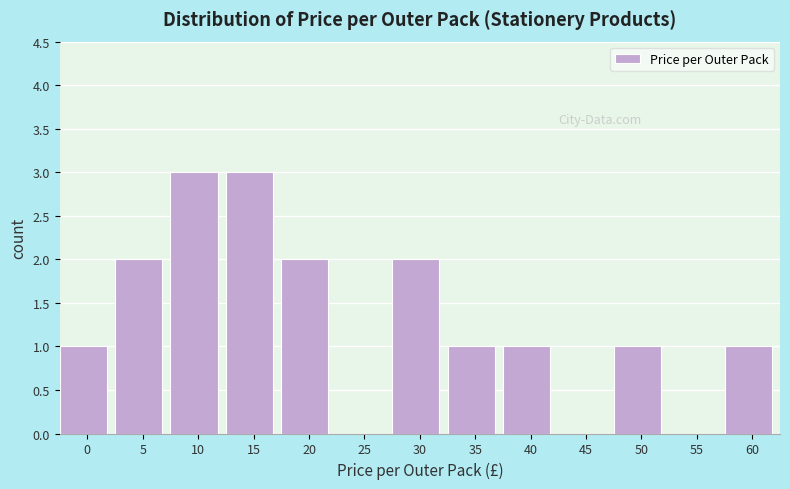

Reading left to right, what are all the values shown in this chart?

0=1	5=2	10=3	15=3	20=2	25=0	30=2	35=1	40=1	45=0	50=1	55=0	60=1